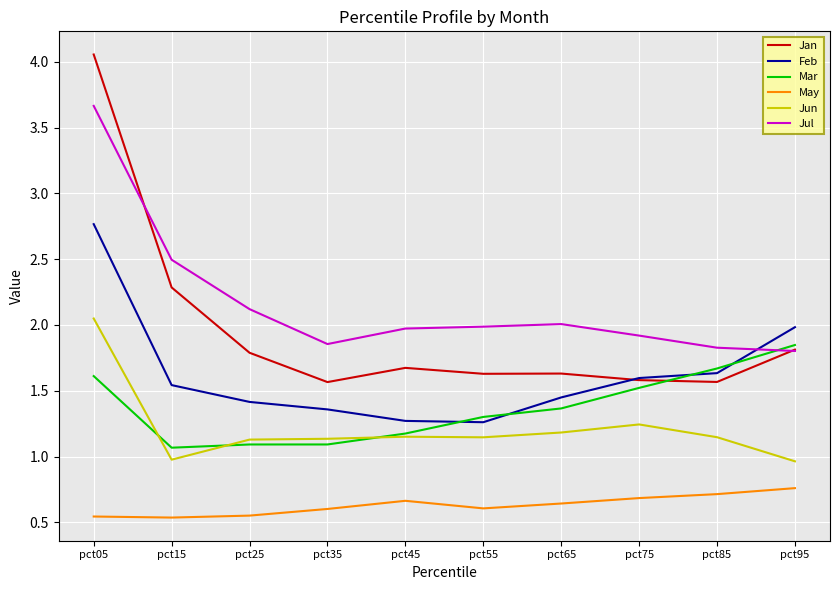

What is the total value across all series at pct85?

8.6